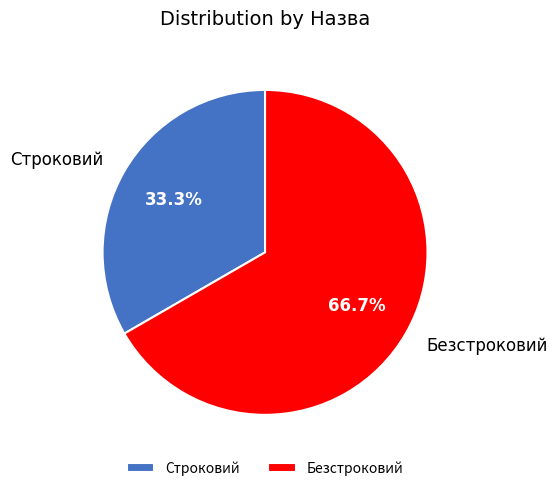

Which category has the biggest portion of the pie?

Безстроковий